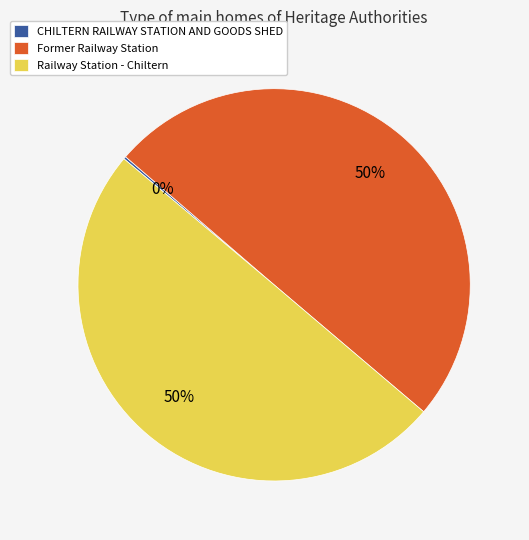

To the nearest percent, what is the average slice percentage?

33%